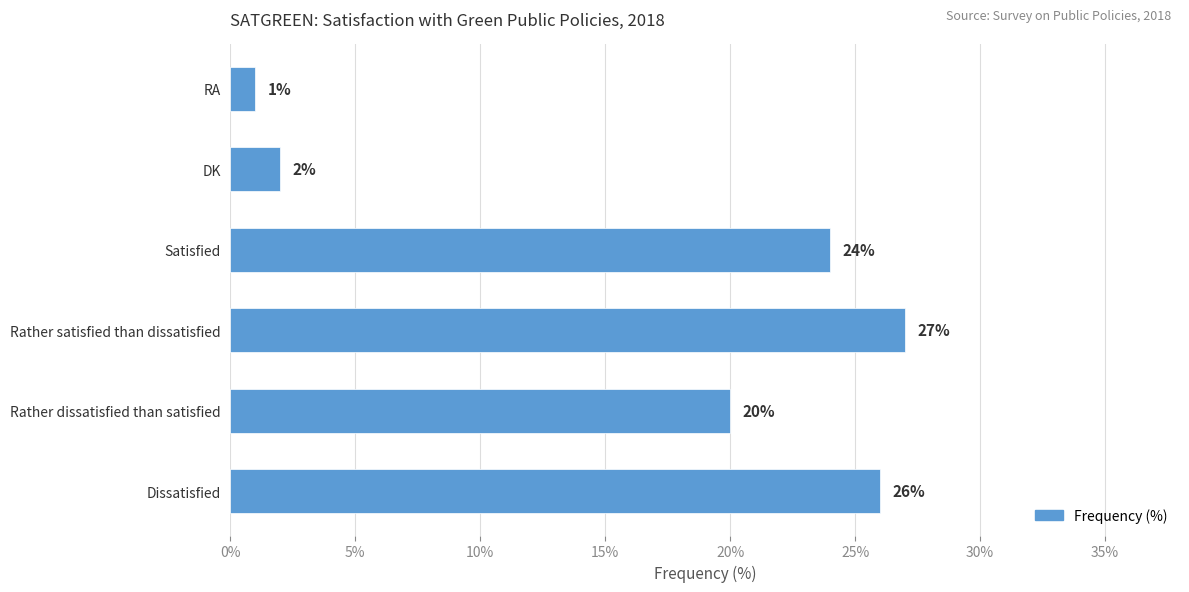

What is the difference between the second highest and minimum values?

25